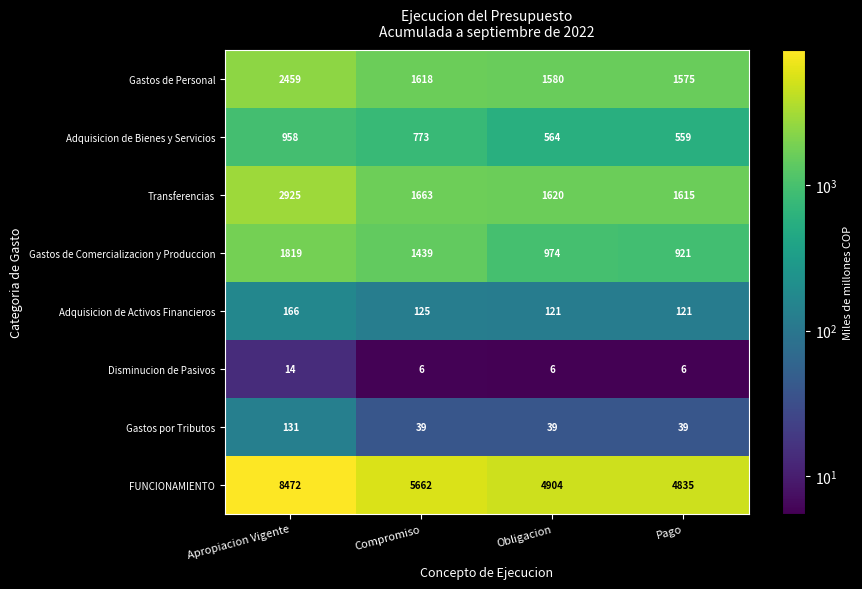

How many values in the Adquisicion de Bienes y Servicios series are below 773?

2